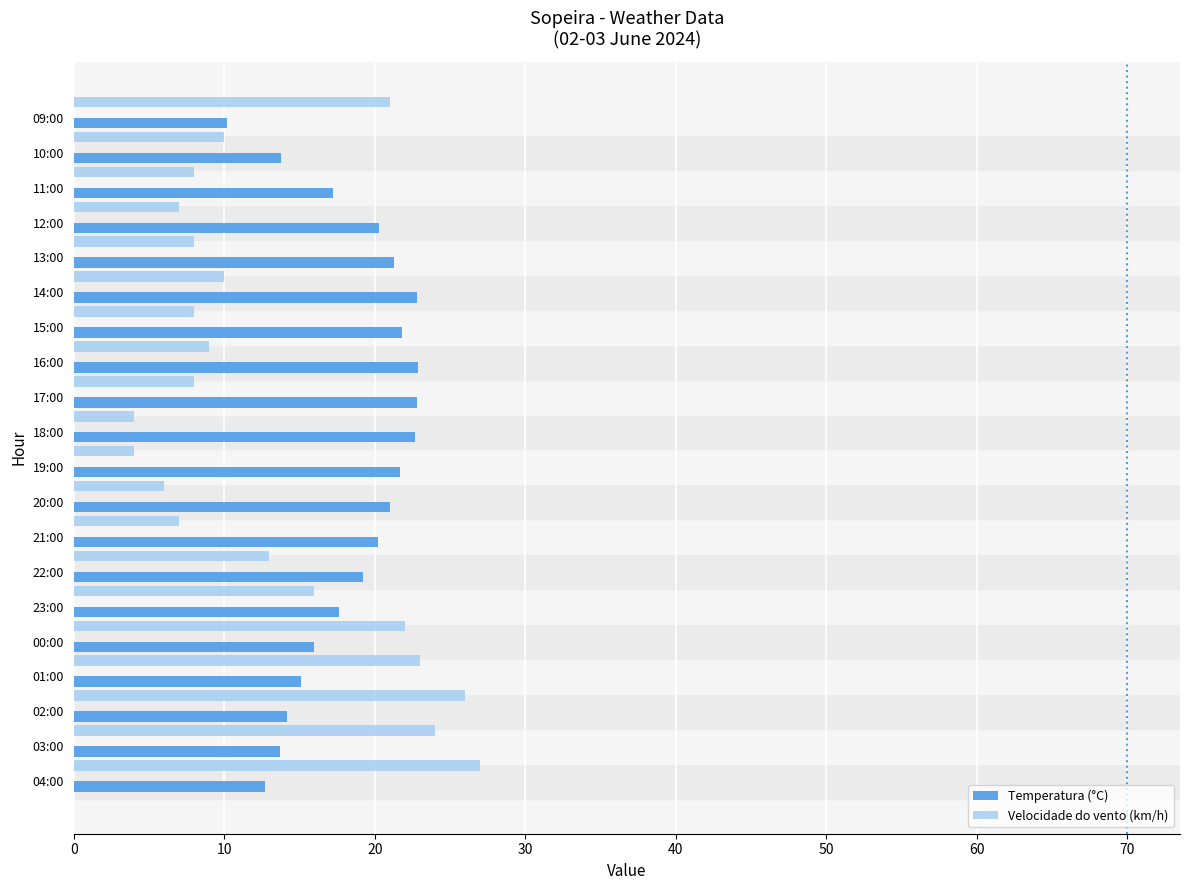

Which series has the largest range (max minus min)?

Velocidade do vento (km/h)